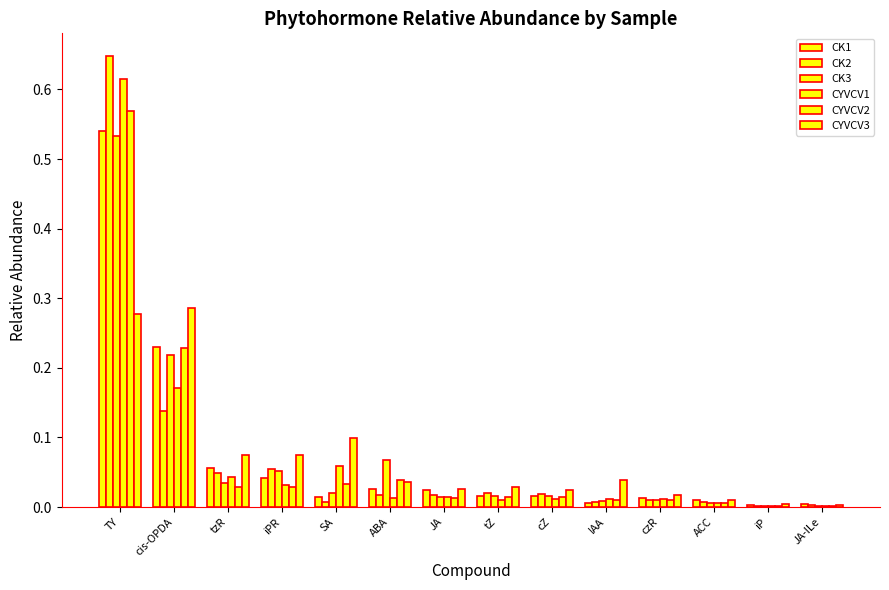

The value of CYVCV3 at JA is 0.0. True or false?

True